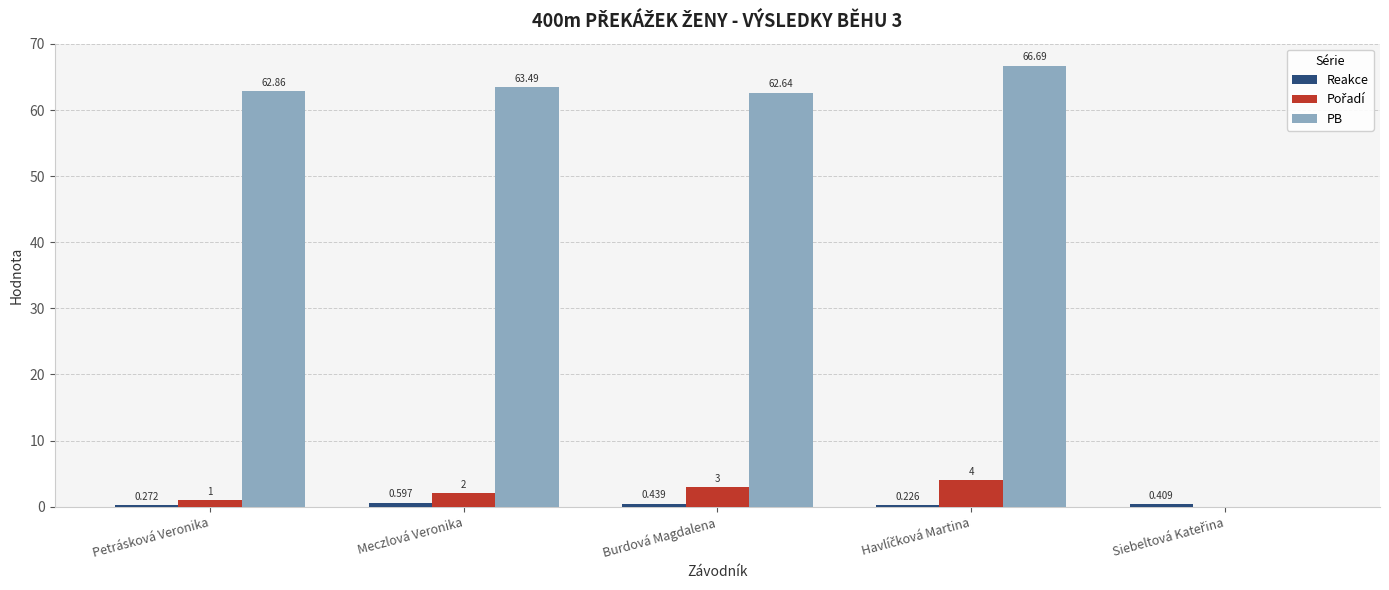

At which label does PB first exceed 62?

Petrásková Veronika